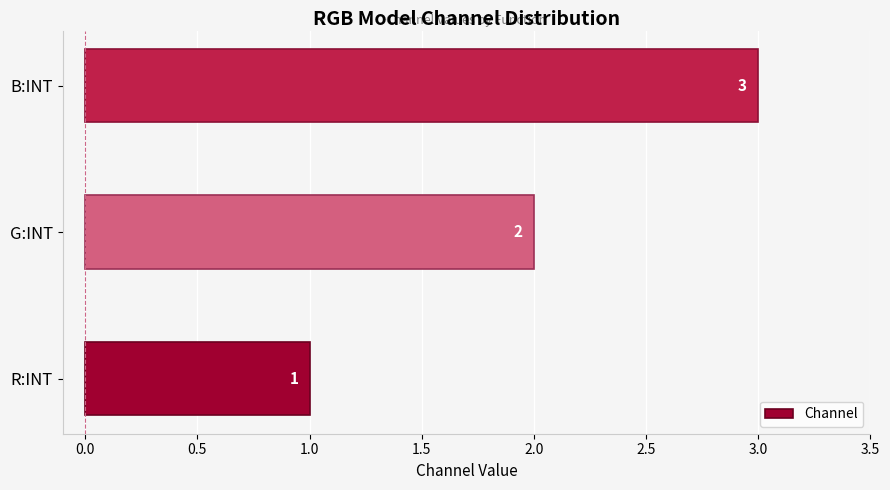

List the labels in order of value, smallest first.

R:INT, G:INT, B:INT